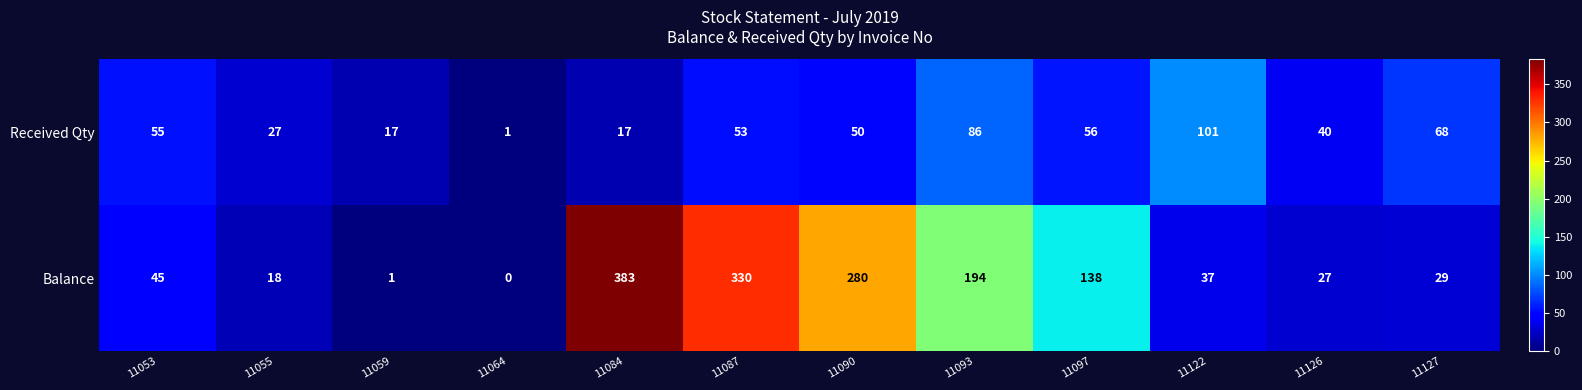

How many distinct data groups are displayed?

2